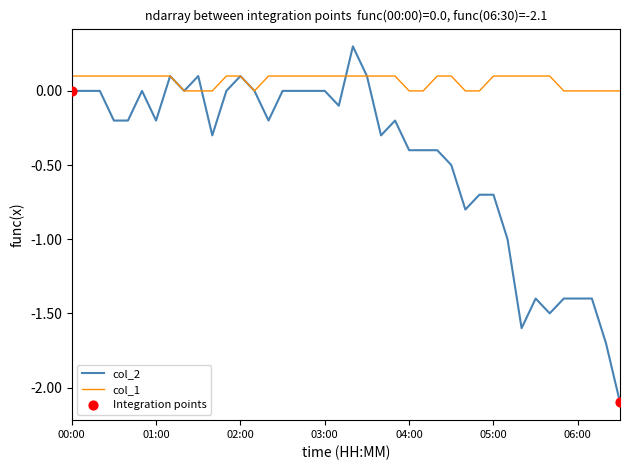

What is the minimum value shown in the chart?

-2.1